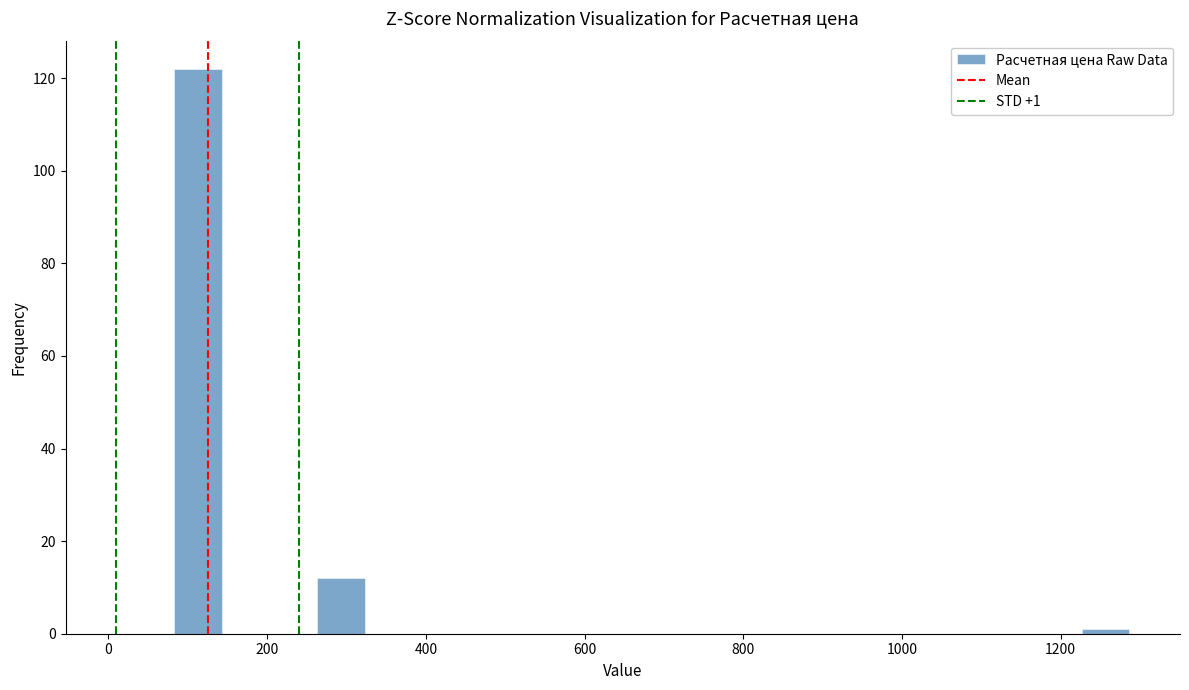

Read against the x-axis, roughly where is the centre of the tallest bar?

120